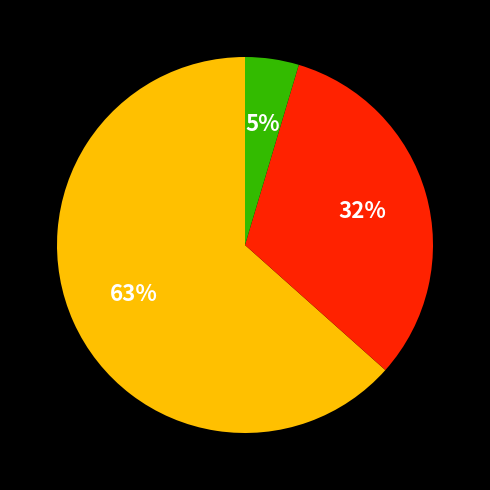

To the nearest percent, what is the average slice percentage?

33%